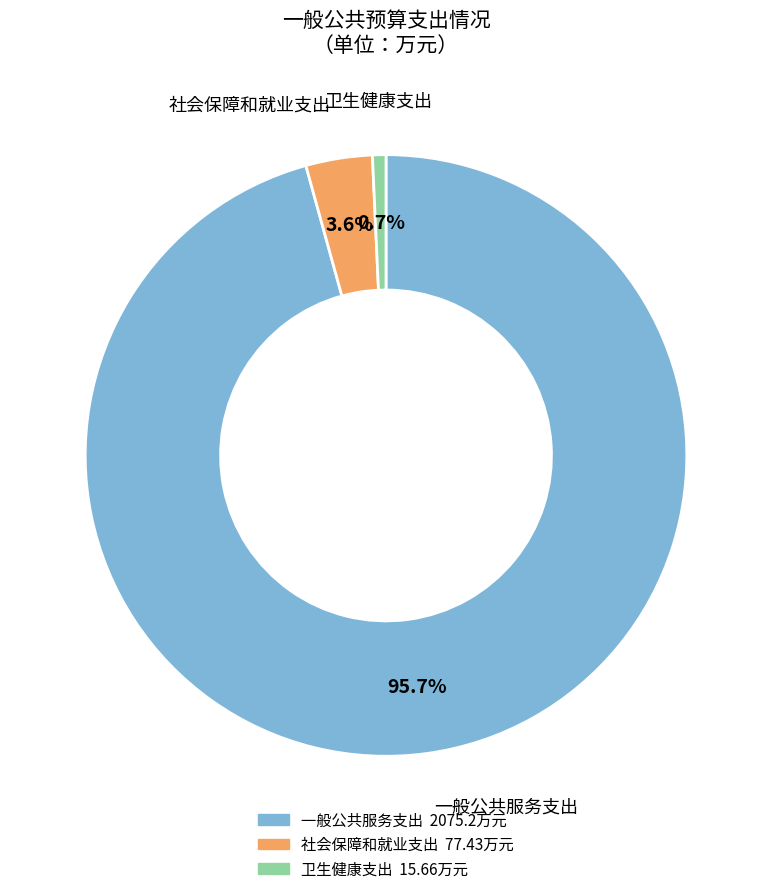

True or false: 一般公共服务支出 accounts for 96% of the total.

True